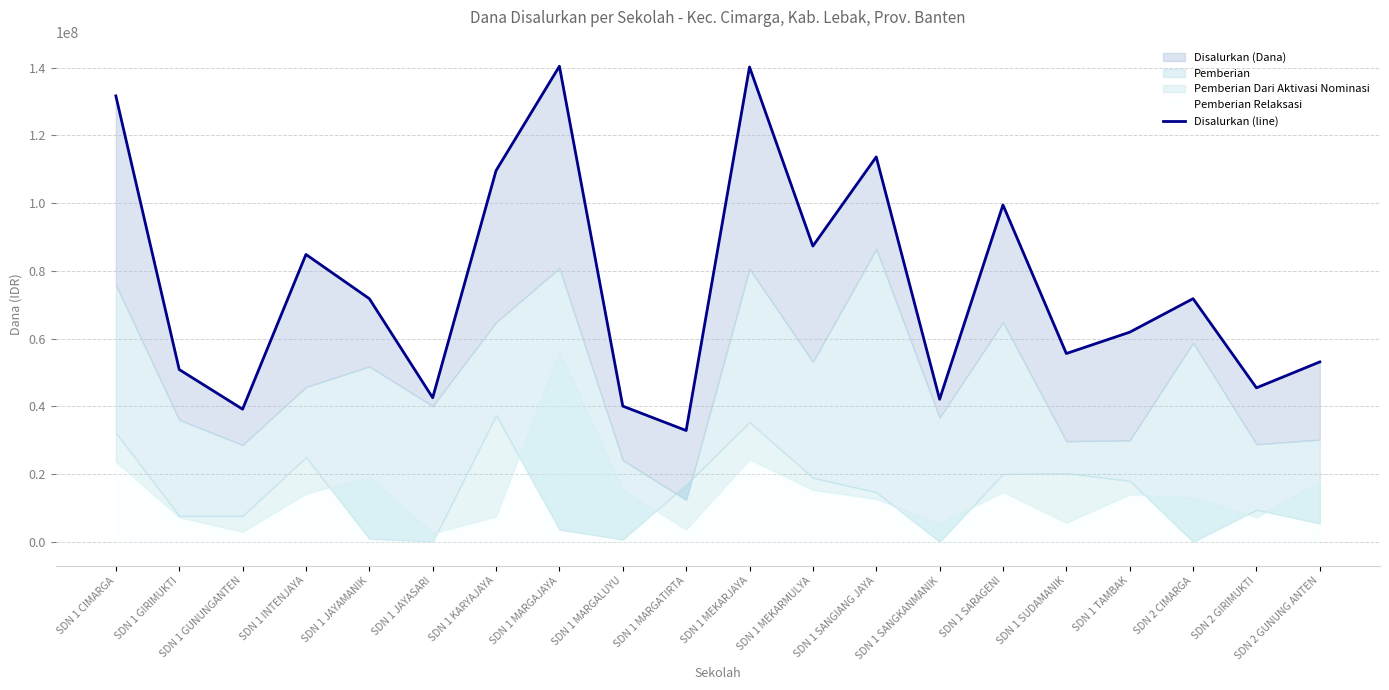

Read the value at SDN 1 KARYAJAYA.

109575000